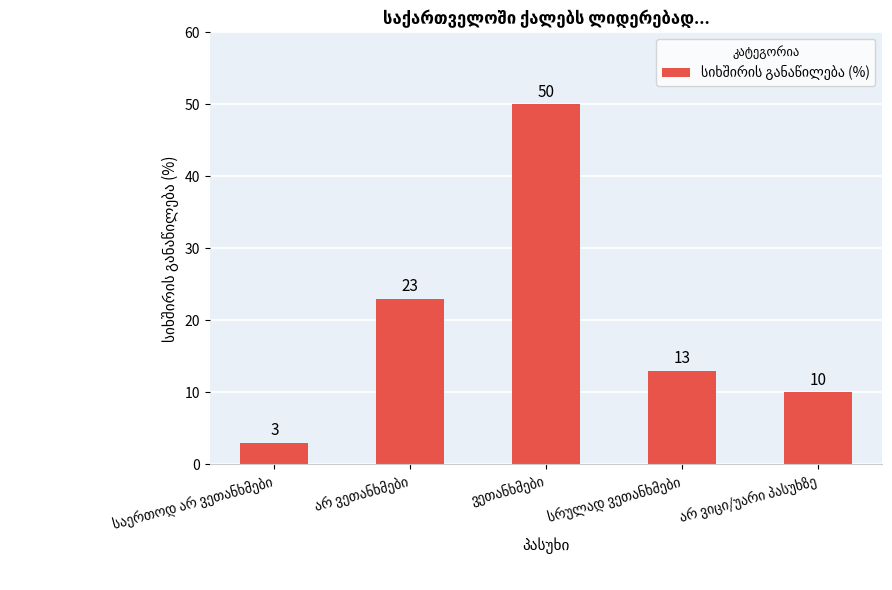

What is the smallest value displayed?

3